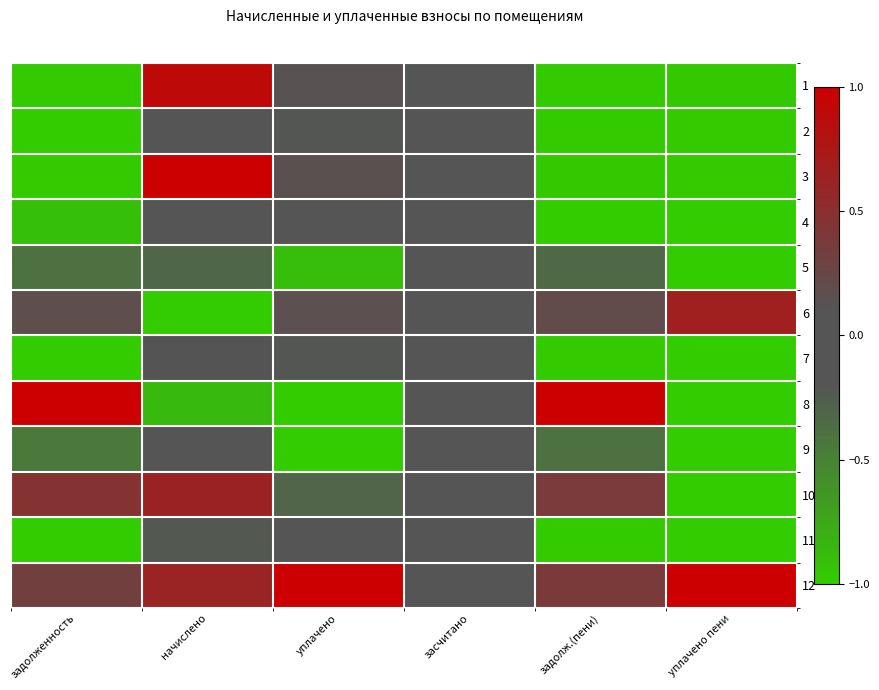

What is the difference between the maximum and minimum values in the 1 series?

1.9